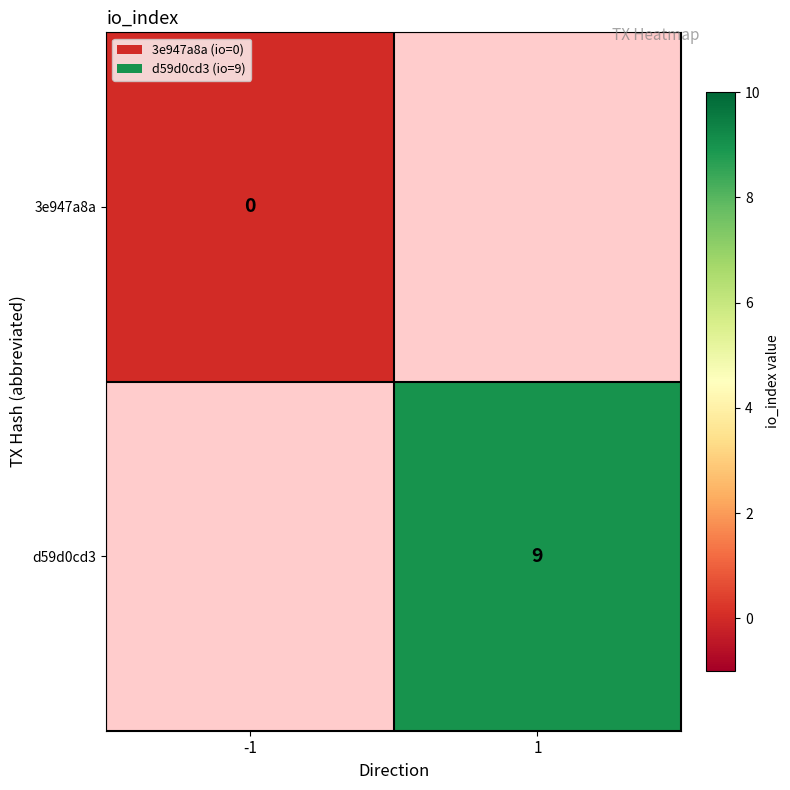

True or false: d59d0cd3 has a value of 9 at 1.

True